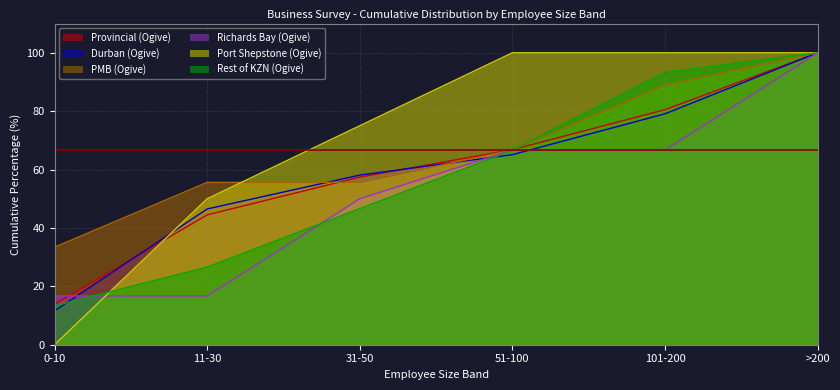

What is the average value of the Port Shepstone (Ogive) series?

70.8